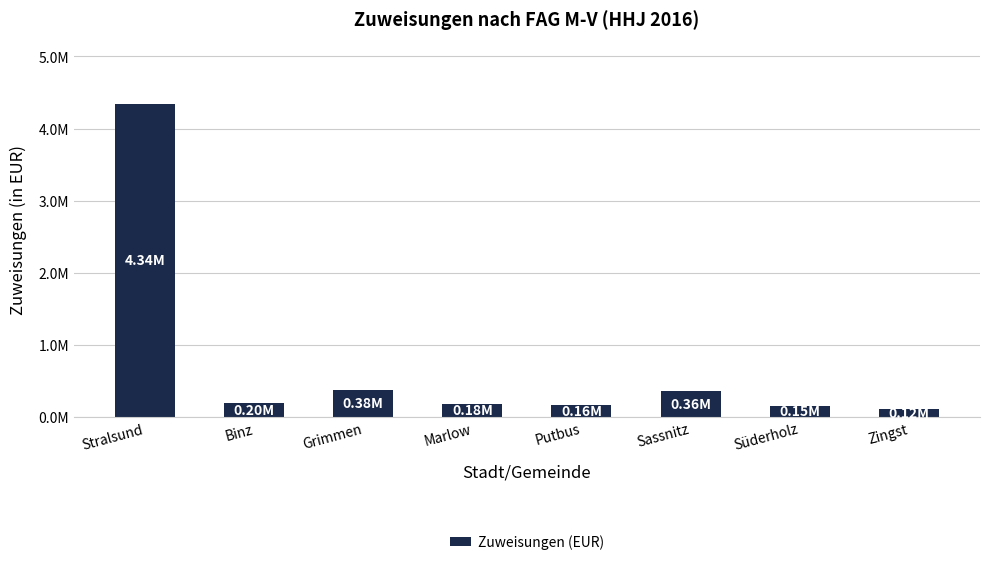

At which category does the chart reach its peak across all series?

Stralsund